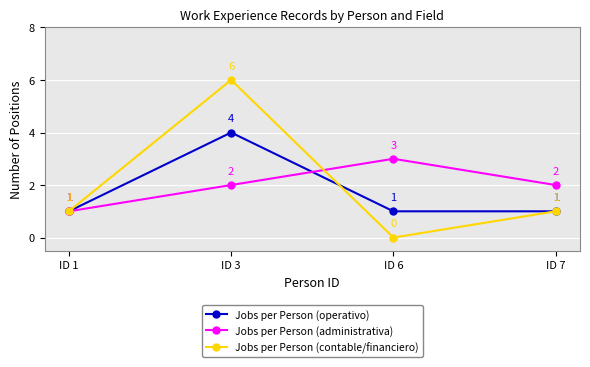

True or false: Jobs per Person (contable/financiero) has more than 2 interior local peaks.

False